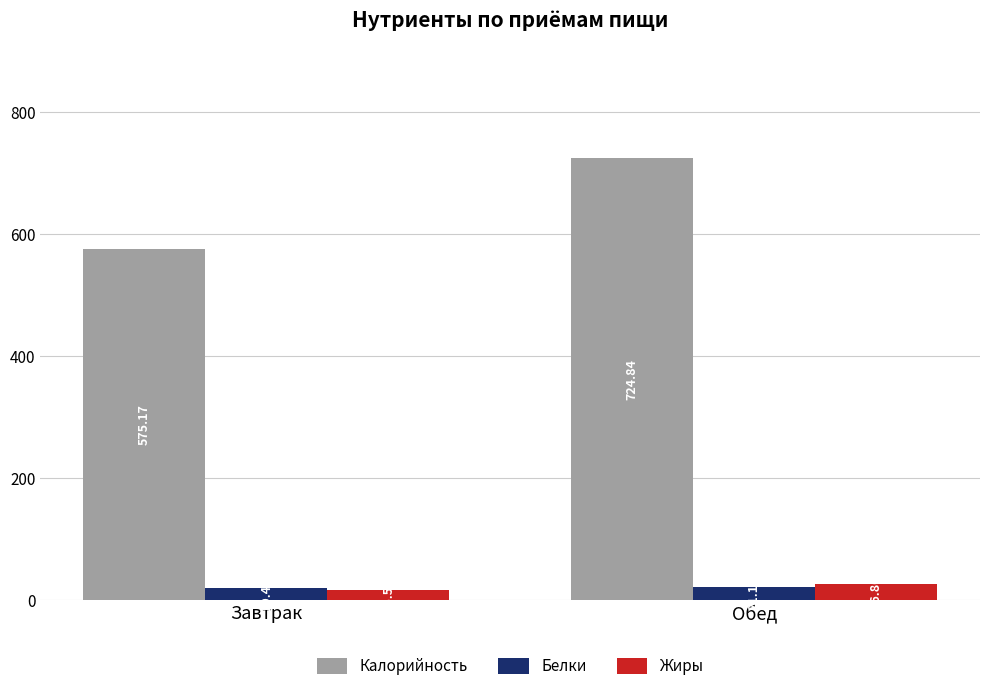

Which series has the largest total across all categories?

Калорийность